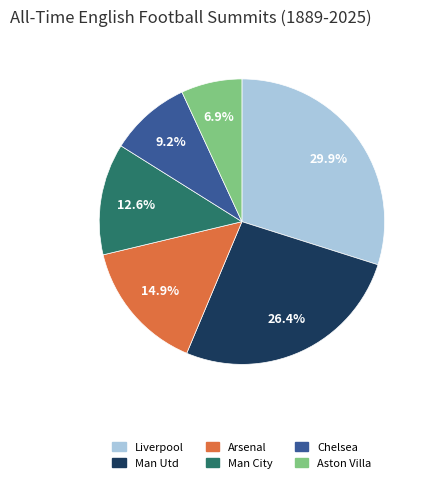

Between Man City and Liverpool, which is larger?

Liverpool